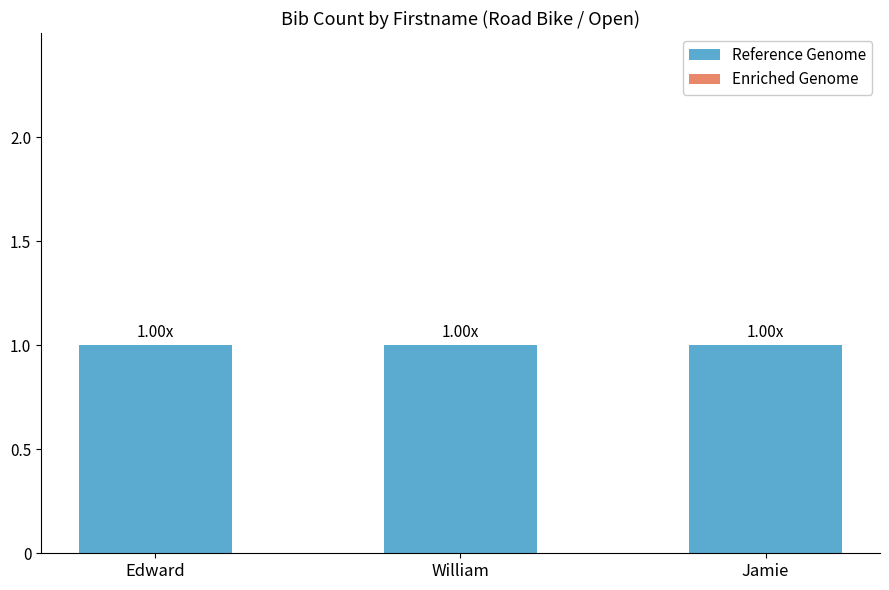

Rank the categories by Reference Genome value from lowest to highest.

Edward, William, Jamie